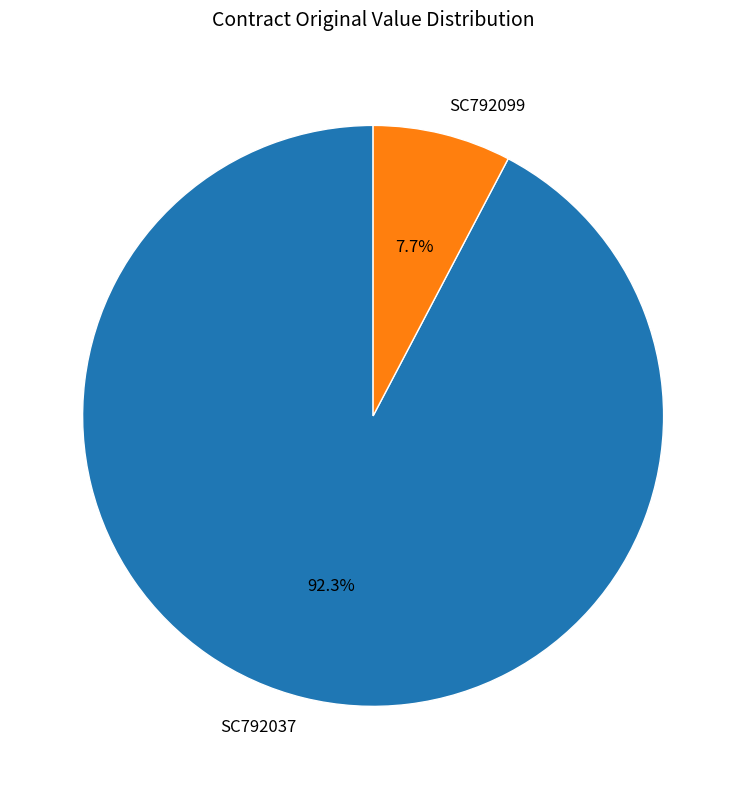

Count the number of slices in the pie.

2